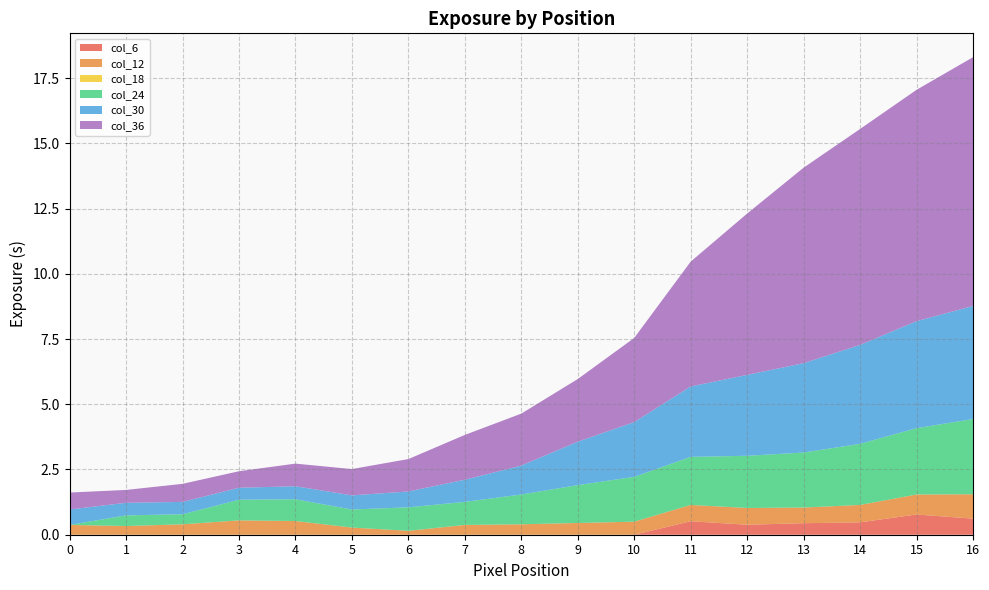

Reading left to right, list all the values displayed in this chart.

col_6: 0.0	0.0	0.0	0.0	0.0	0.0	0.0	0.0	0.0	0.0	0.0	0.5	0.4	0.4	0.5	0.8	0.6
col_12: 0.4	0.3	0.4	0.6	0.5	0.3	0.2	0.4	0.4	0.4	0.5	0.6	0.6	0.6	0.7	0.8	0.9
col_18: 0.0	0.0	0.0	0.0	0.0	0.0	0.0	0.0	0.0	0.0	0.0	0.0	0.0	0.0	0.0	0.0	0.0
col_24: 0.0	0.4	0.4	0.8	0.8	0.7	0.9	0.9	1.1	1.5	1.7	1.8	2.0	2.1	2.3	2.5	2.9
col_30: 0.6	0.5	0.5	0.5	0.5	0.5	0.6	0.9	1.1	1.7	2.1	2.7	3.1	3.4	3.8	4.1	4.3
col_36: 0.6	0.5	0.7	0.6	0.9	1.0	1.2	1.7	2.0	2.4	3.2	4.8	6.2	7.5	8.3	8.9	9.5